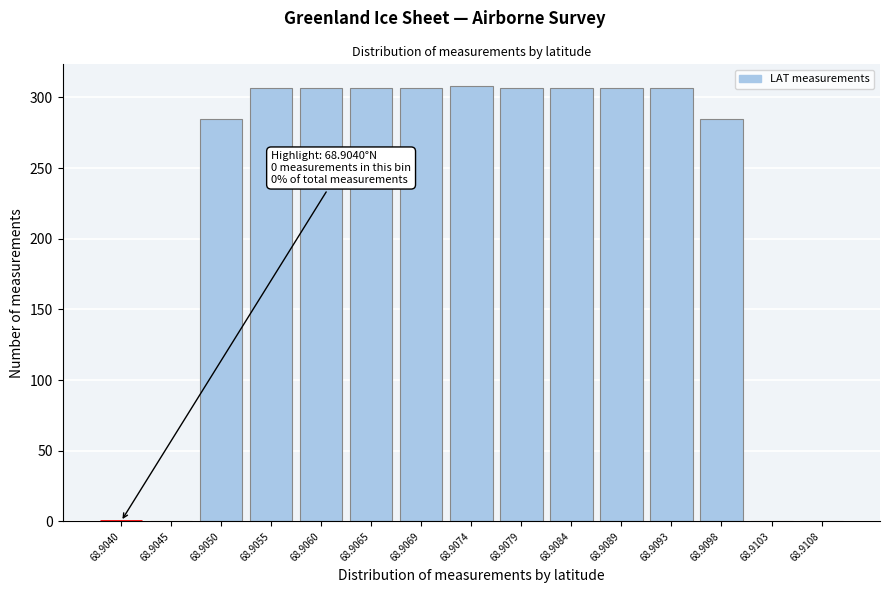

What is the change in value from 68.9040 to 68.9069?

+307